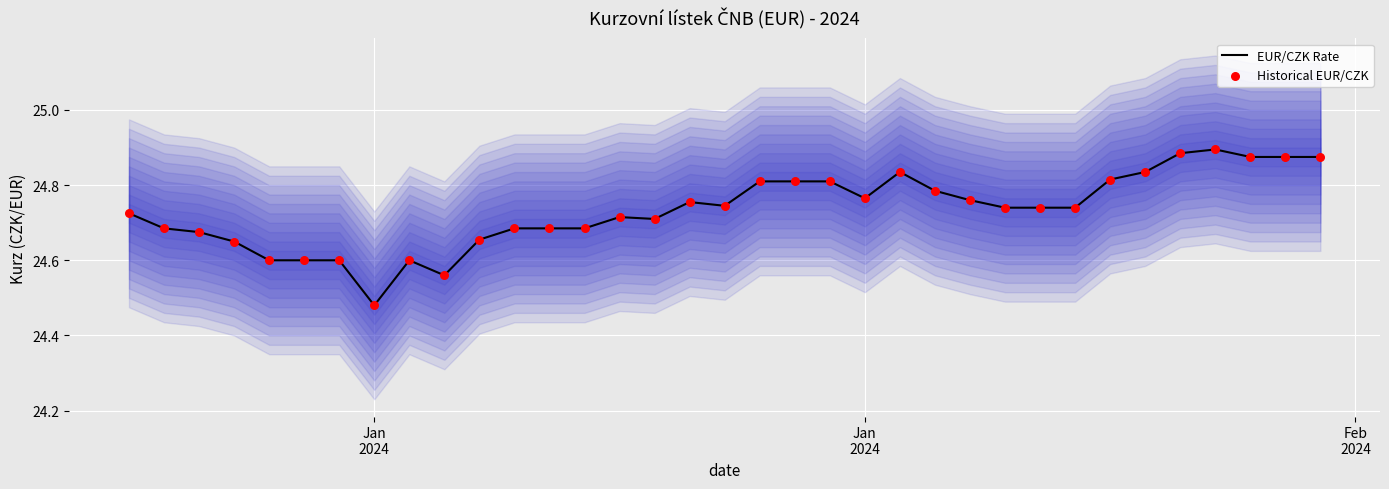

Which series has the largest total across all categories?

EUR/CZK Rate